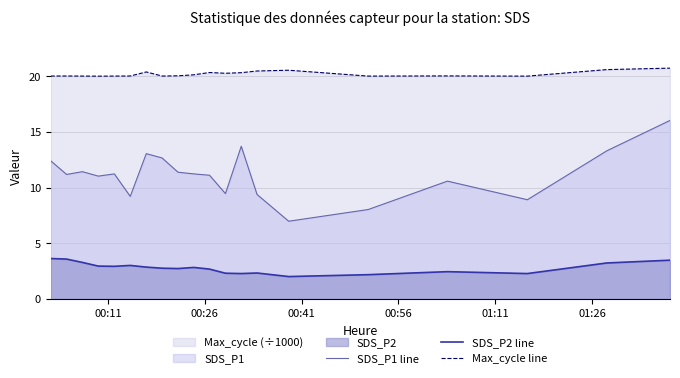

True or false: SDS_P2 line and SDS_P1 line intersect in this chart.

False